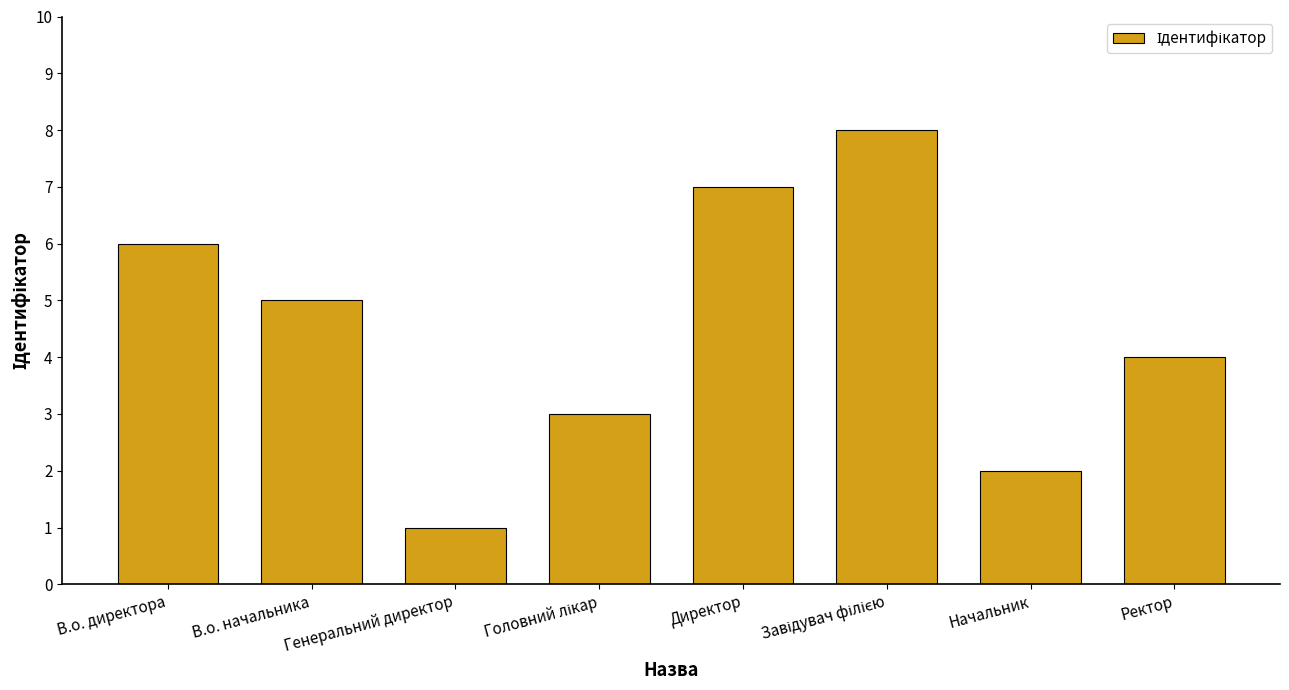

How many values are between 3 and 7?

5